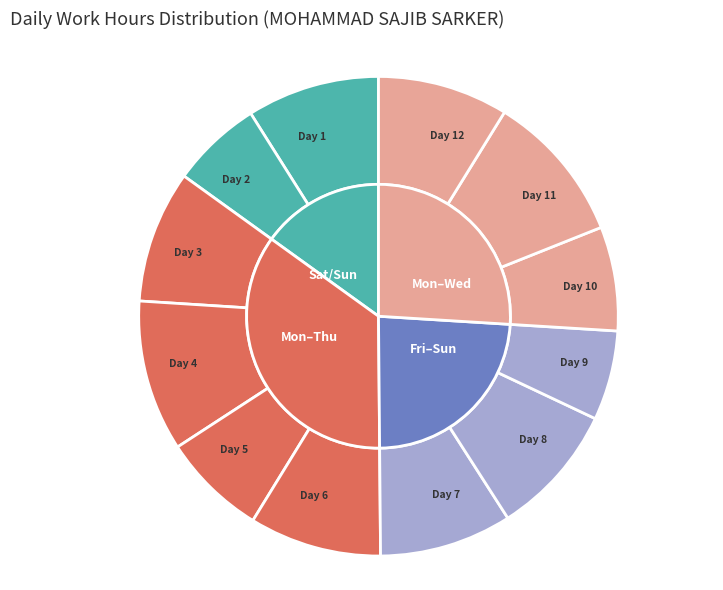

Approximately how many times larger is the value at Day 5 compared to Day 12?

0.8